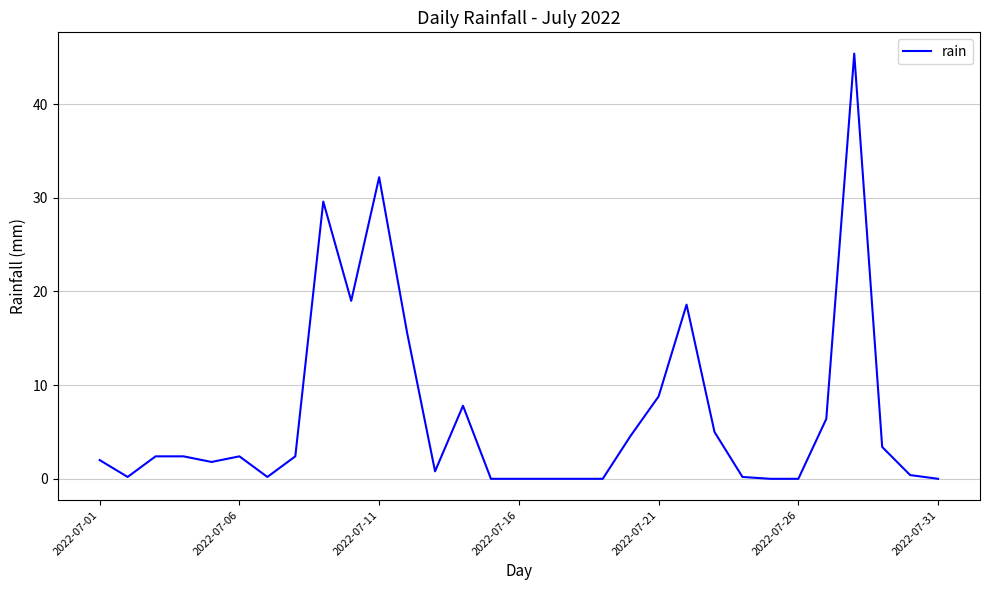

What is the difference between the maximum and minimum values?

45.4